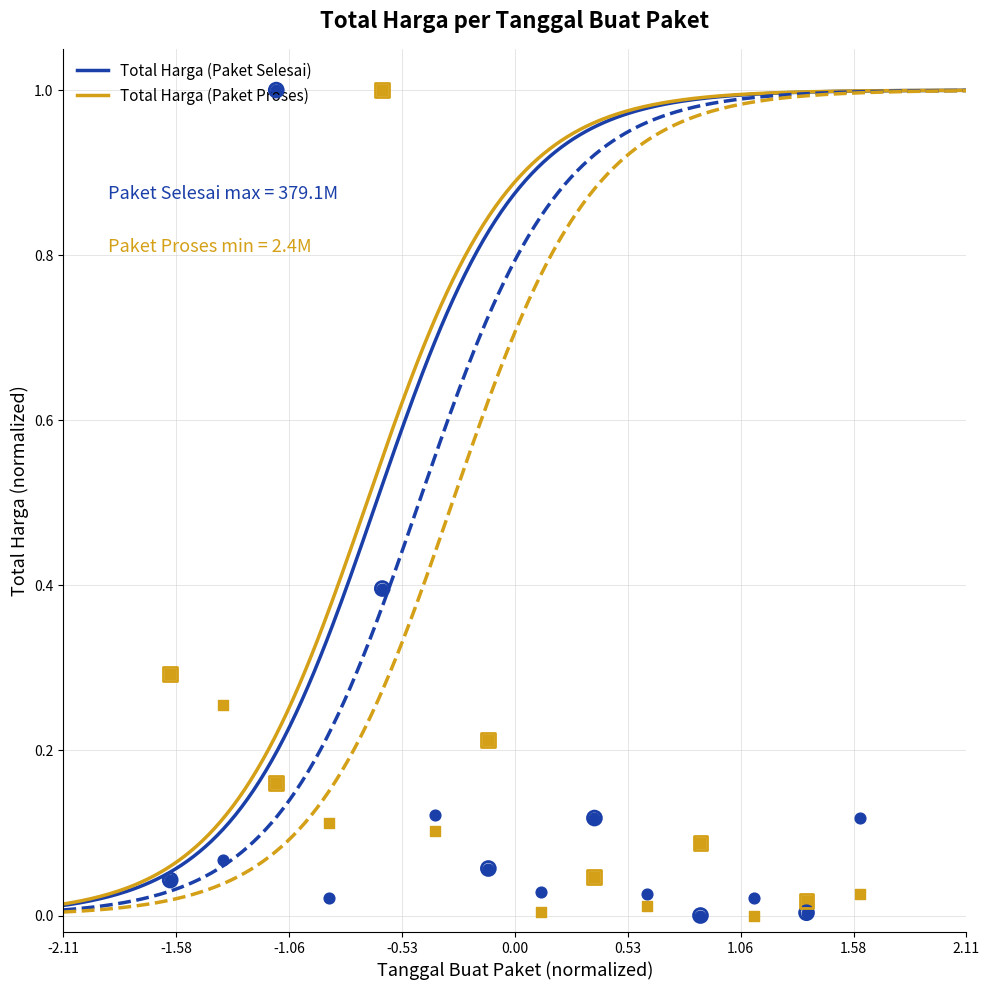

Which series reaches the maximum Y coordinate?

Total Harga (Paket Selesai)